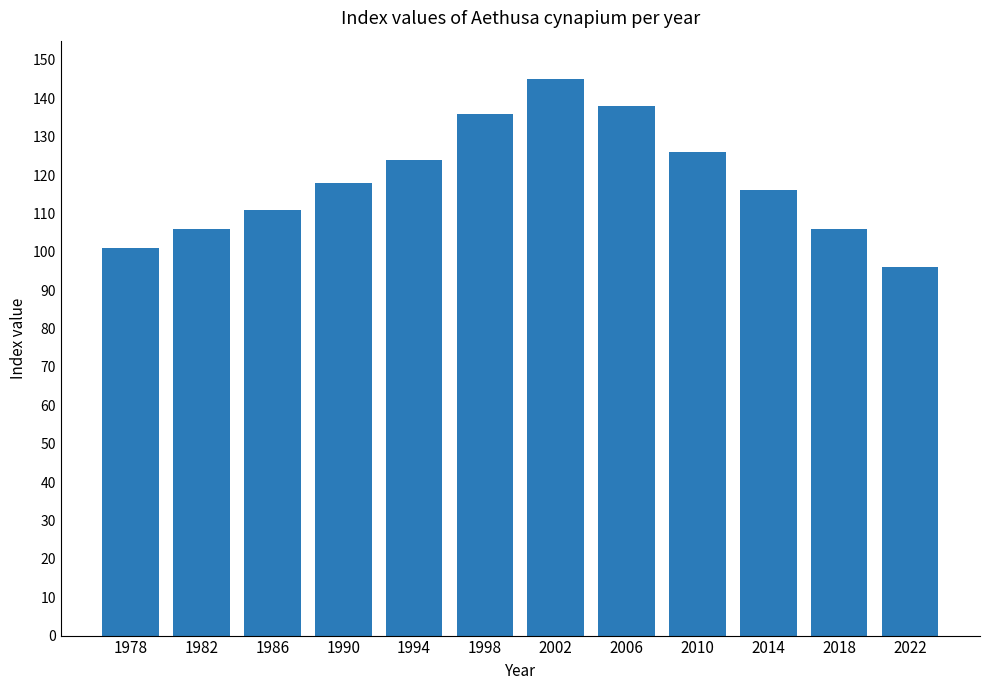

What is the approximate value at 2014, to the nearest 10?

120